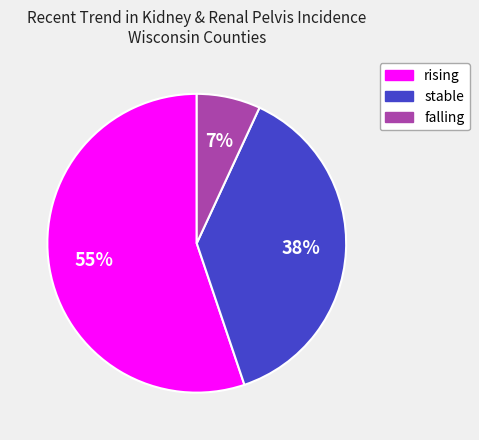

Is the sum of stable and rising greater than half?

Yes